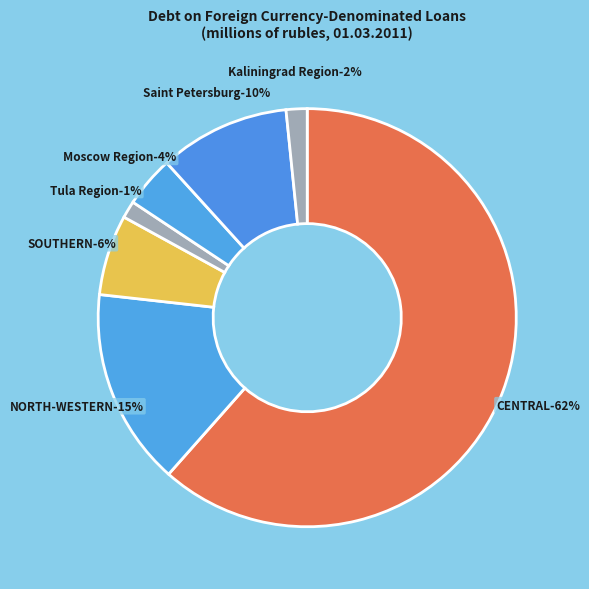

Combined, do Tula Region and CENTRAL FEDERAL DISTRICT account for over 50%?

Yes